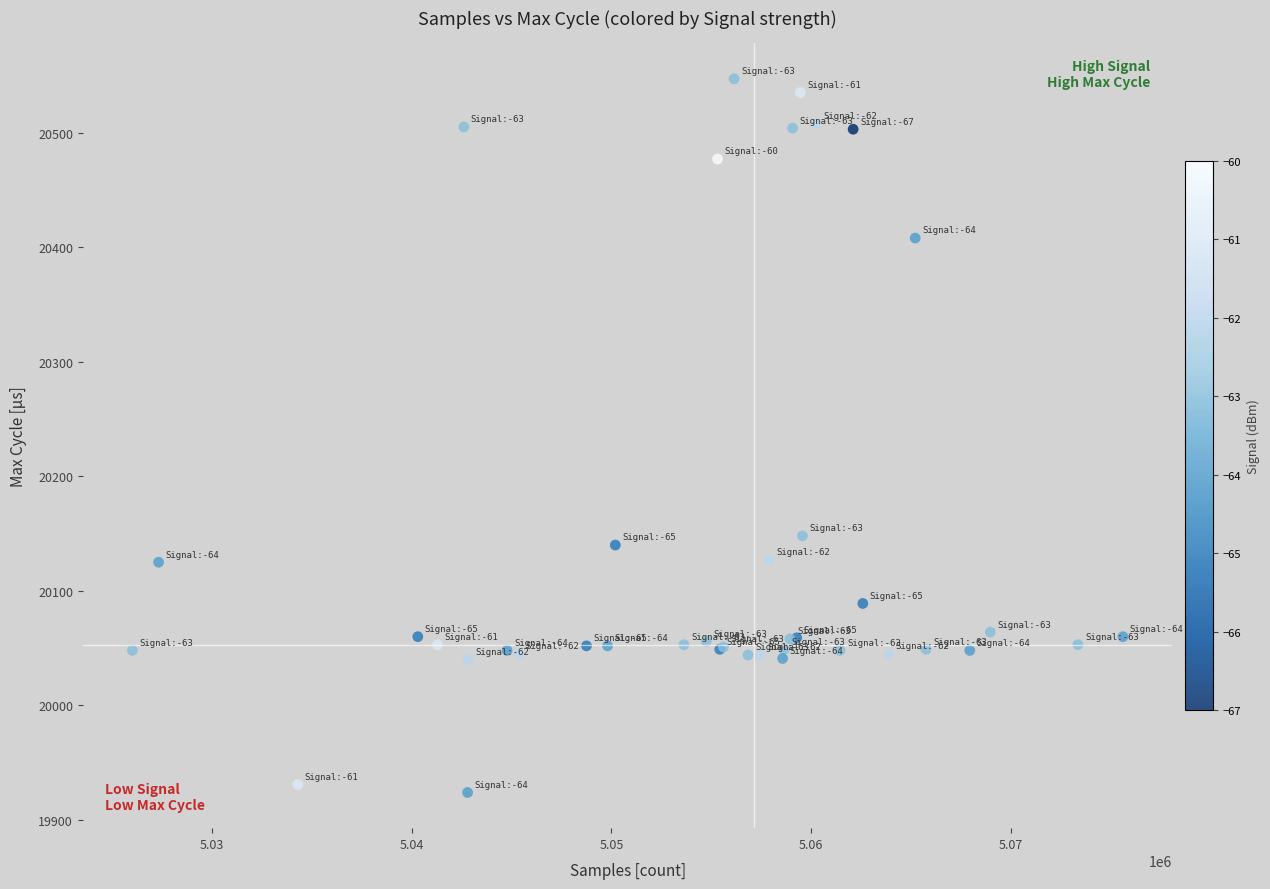

What Y value in the scatter plot is closest to 20235?

20148